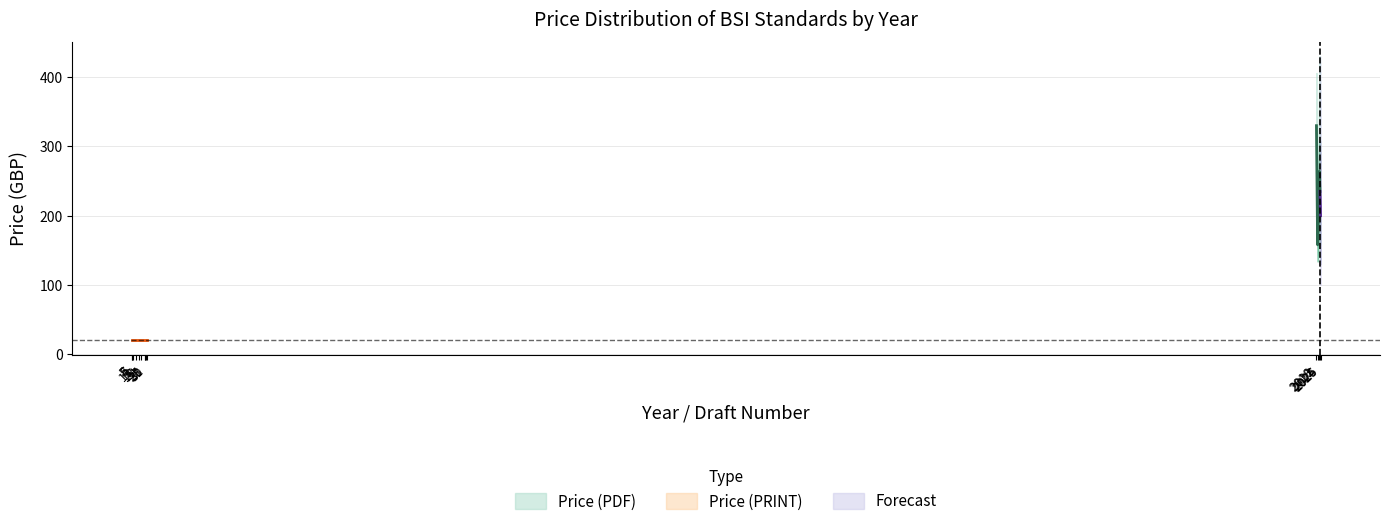

Between 2024 and 2025, which is larger?

2025